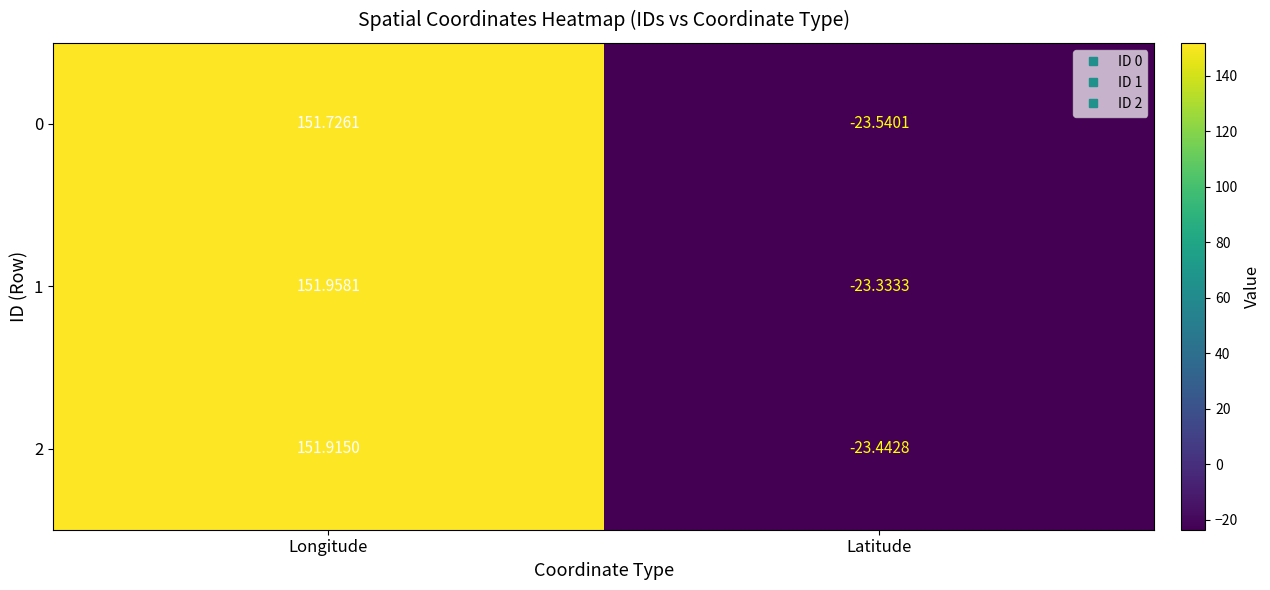

Which category has the lowest value across all series?

Latitude